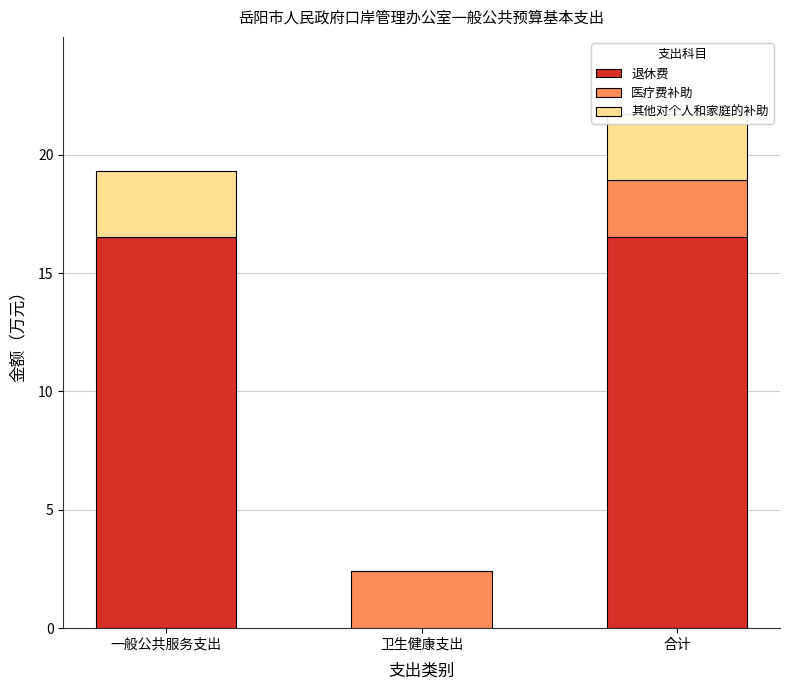

List the labels in order of 其他对个人和家庭的补助 value, smallest first.

卫生健康支出, 一般公共服务支出, 合计